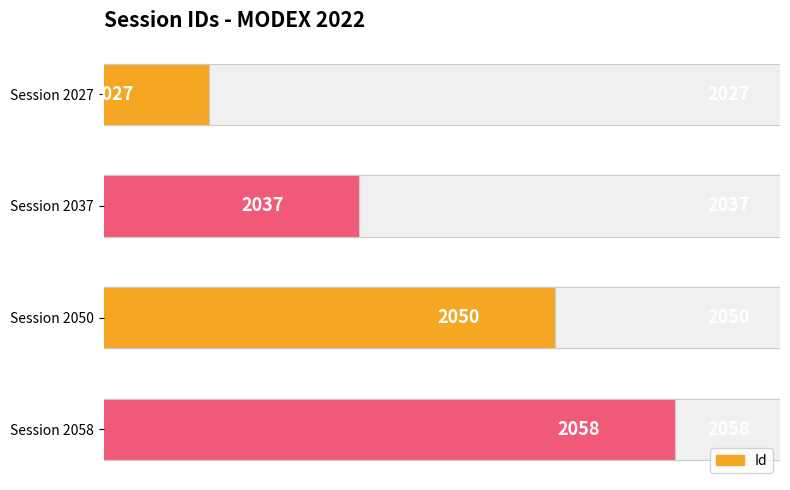

True or false: the data shows 3515 at Session 2027.

False